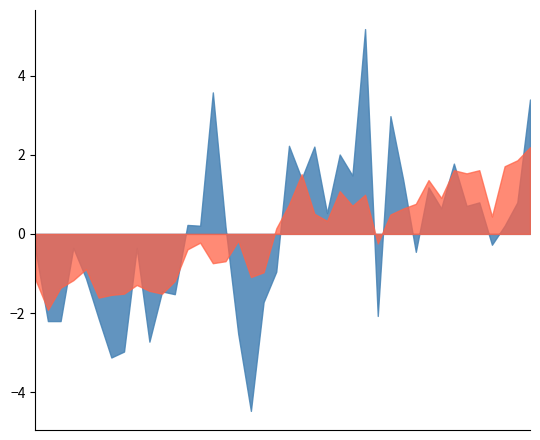

In P2, how many points are lower than both neighbors (excluding endpoints)?

11